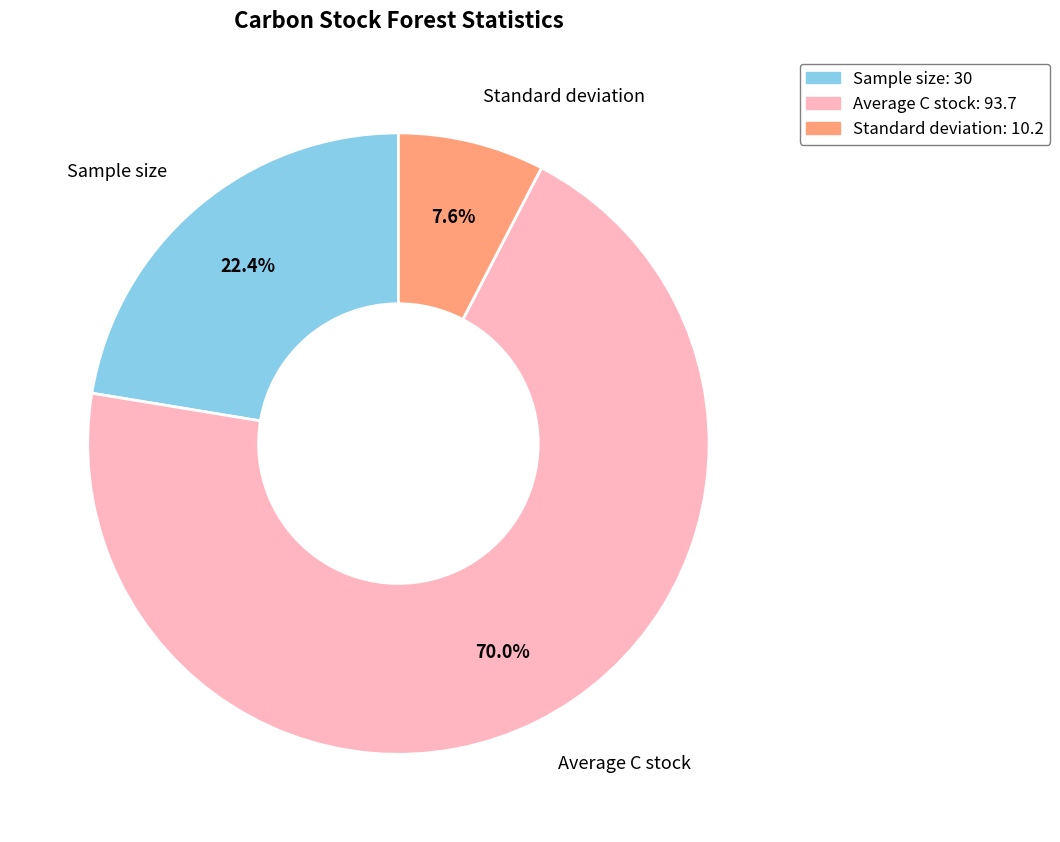

Does any single category account for the majority?

Yes